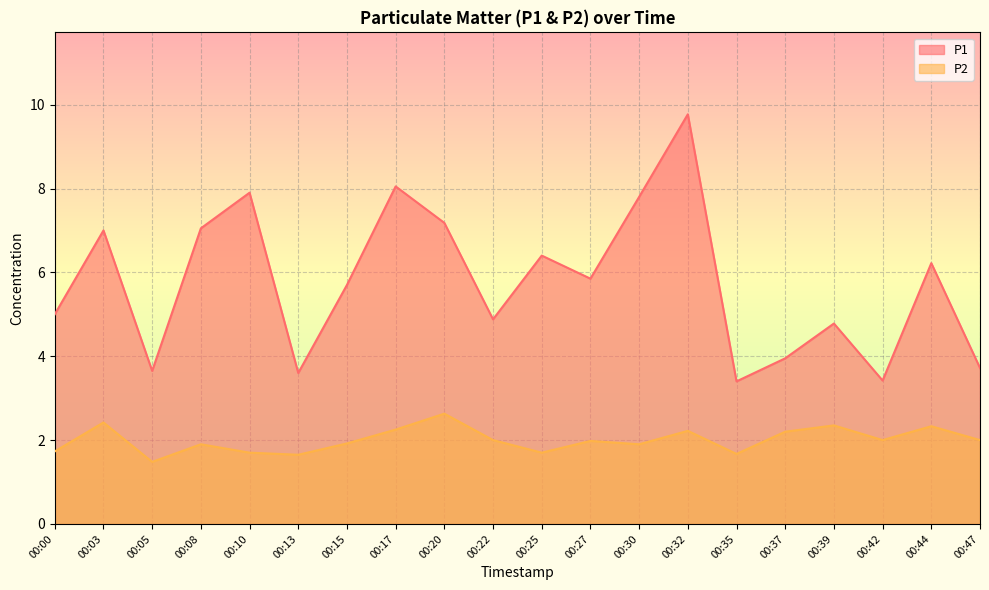

How many lines are shown in the chart?

2